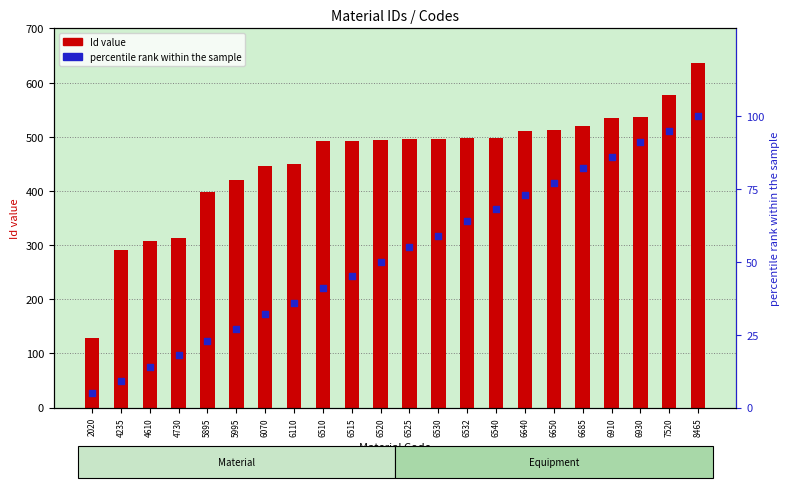

At which category is the sum across all series the highest?

8465